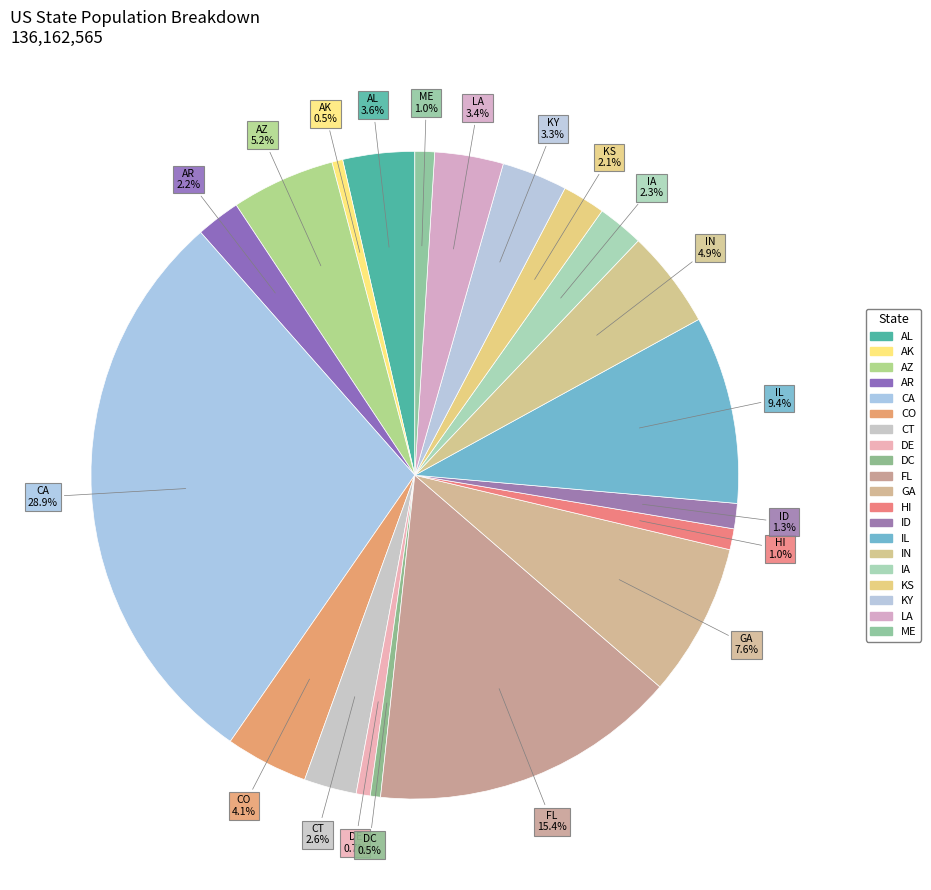

Is there a majority slice in this chart?

No